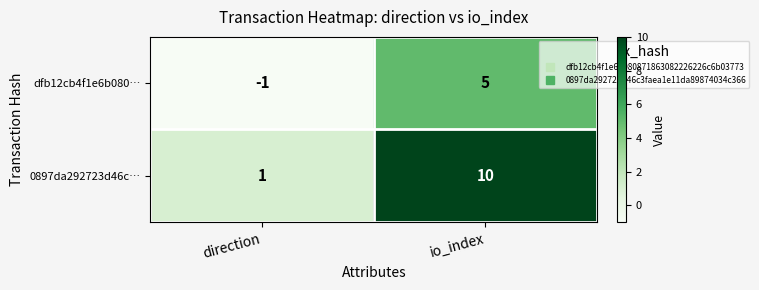

Which series changed the most between direction and io_index?

0897da292723d46c…